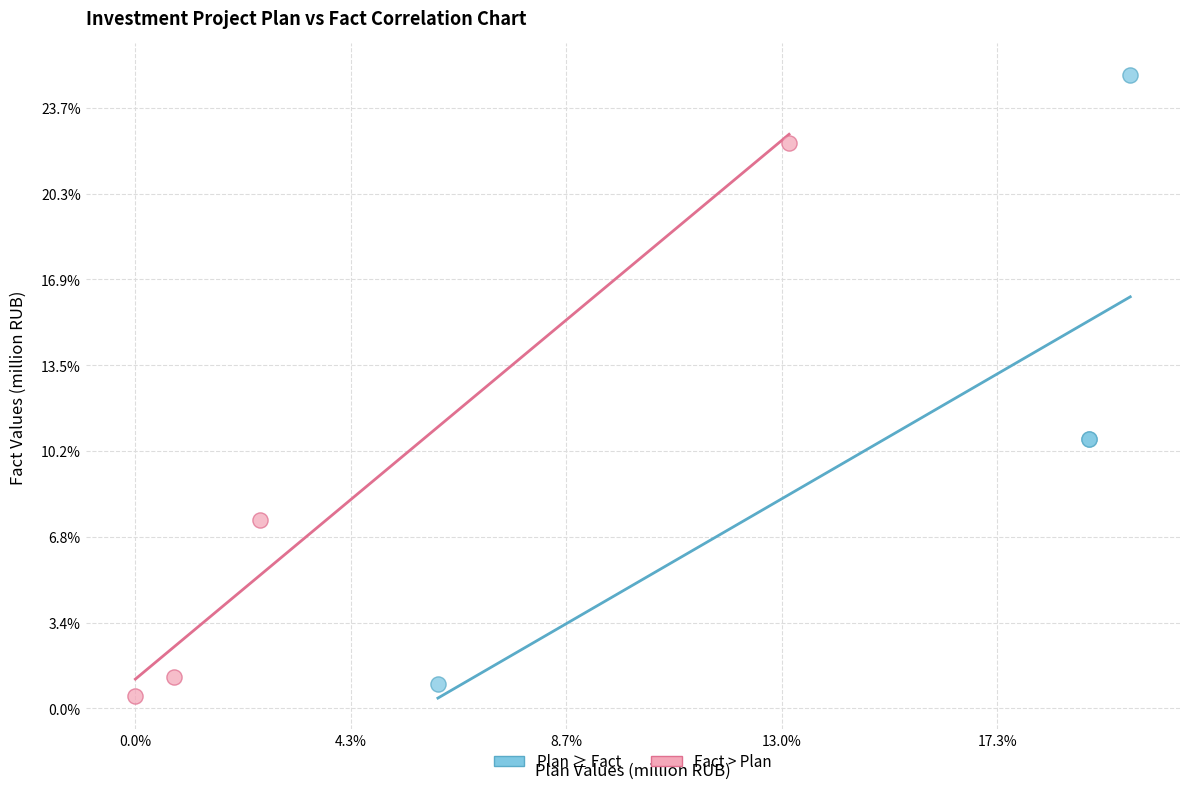

Which series contains the highest Y value?

Plan ≥ Fact